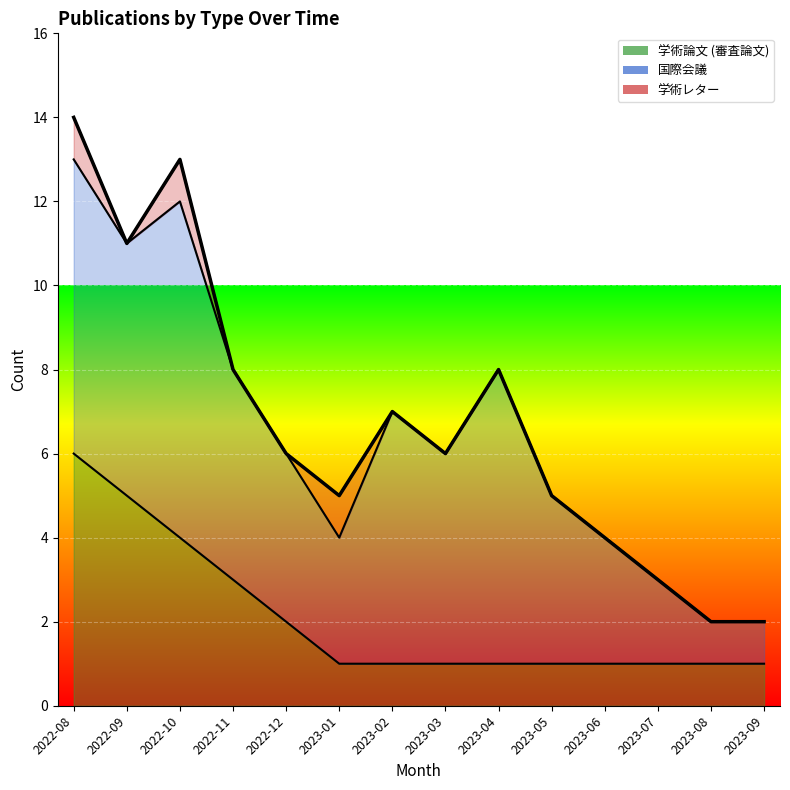

Where is the first local maximum?

2022-10